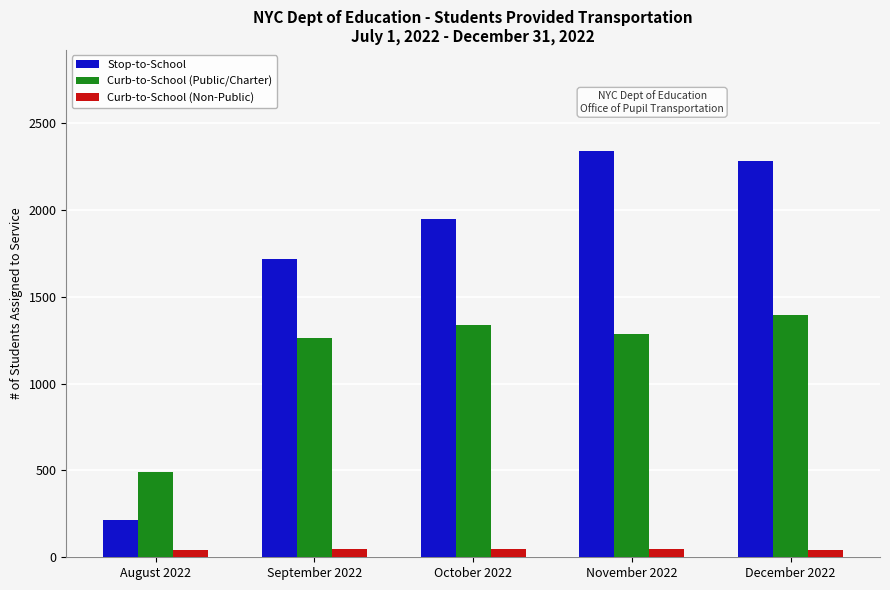

How many series are shown in this chart?

3